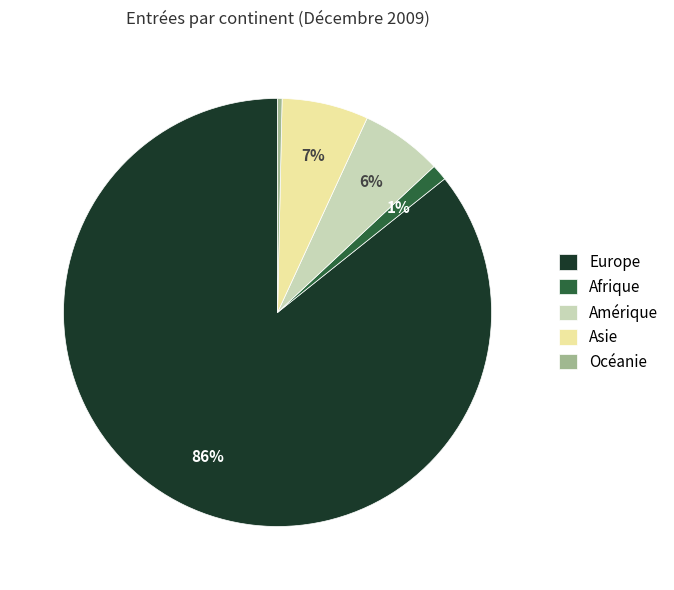

What percentage is the Afrique slice, to the nearest percent?

1%